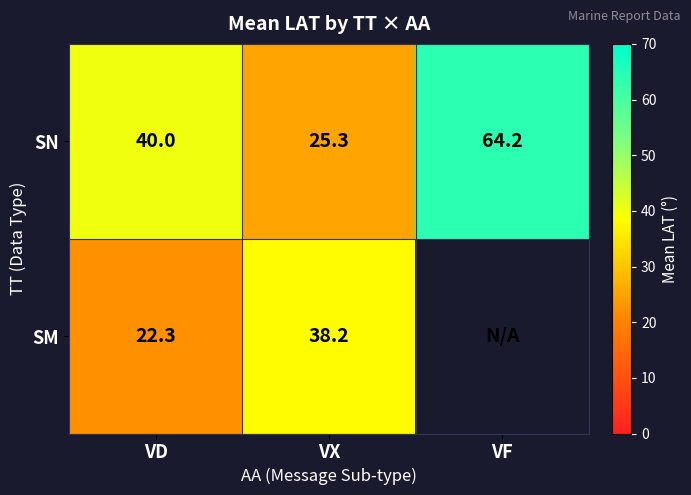

At VD, list the series in order from largest to smallest.

SN, SM